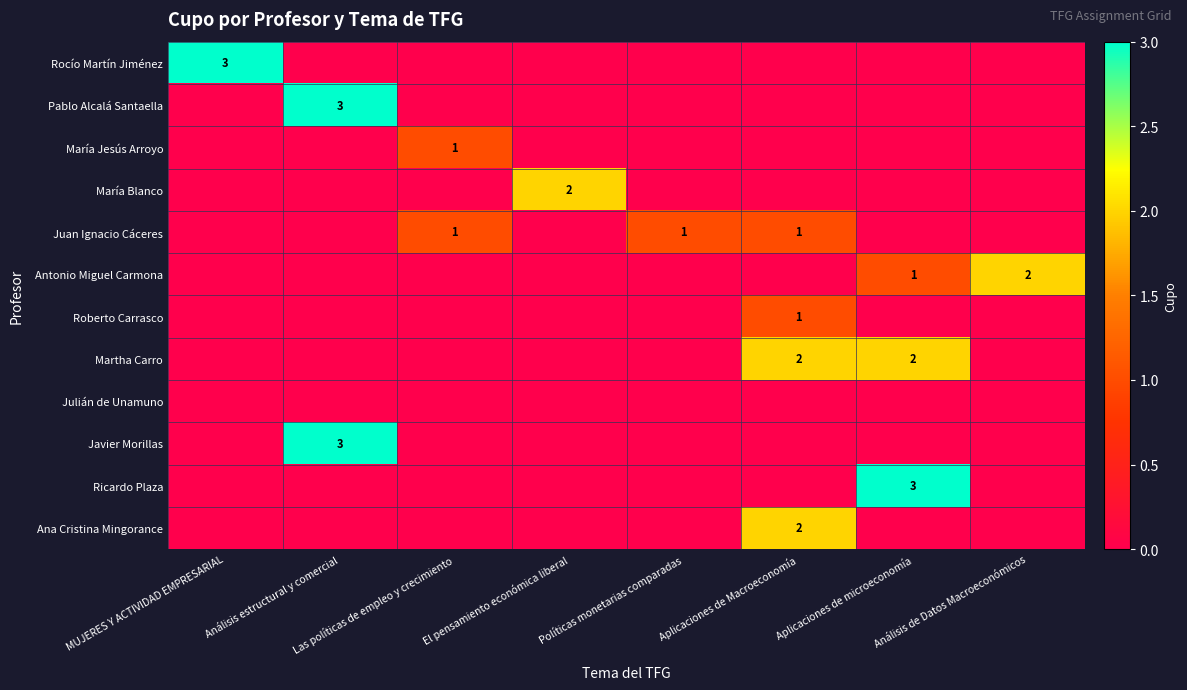

Is it true that Antonio Miguel Carmona equals 1 at Aplicaciones de microeconomía?

True